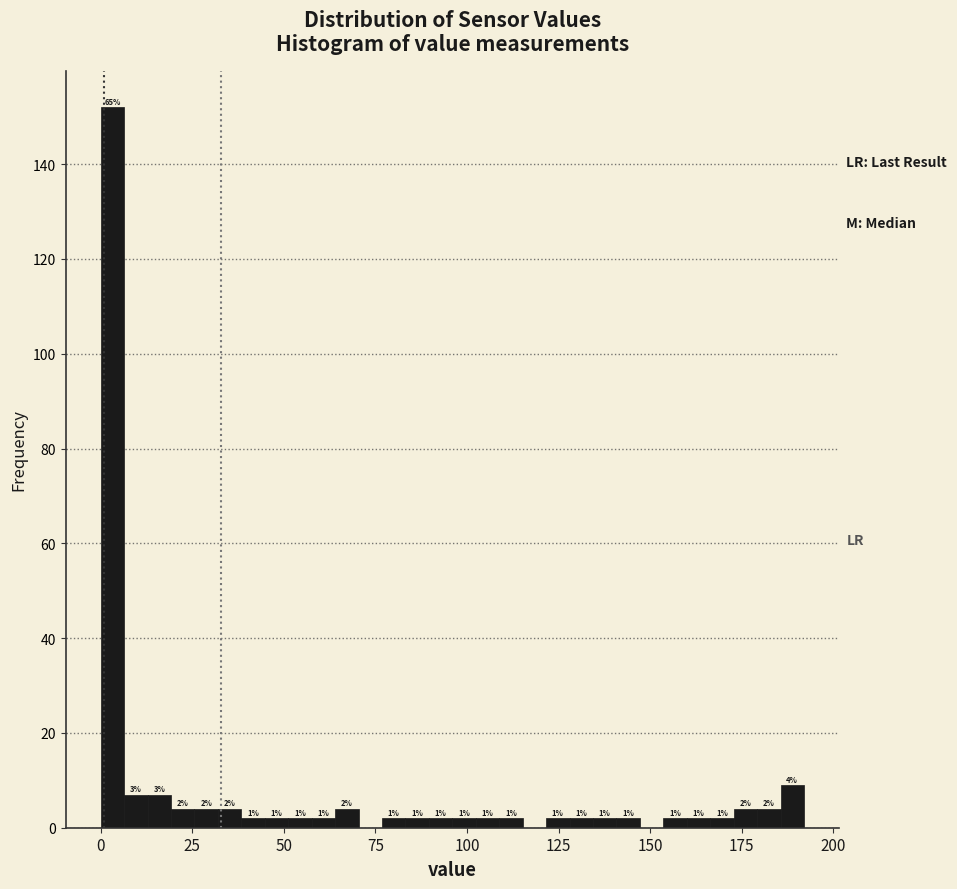

Around what value on the x-axis is the tallest bar? Give the approximate position of its centre, as read against the axis.

5